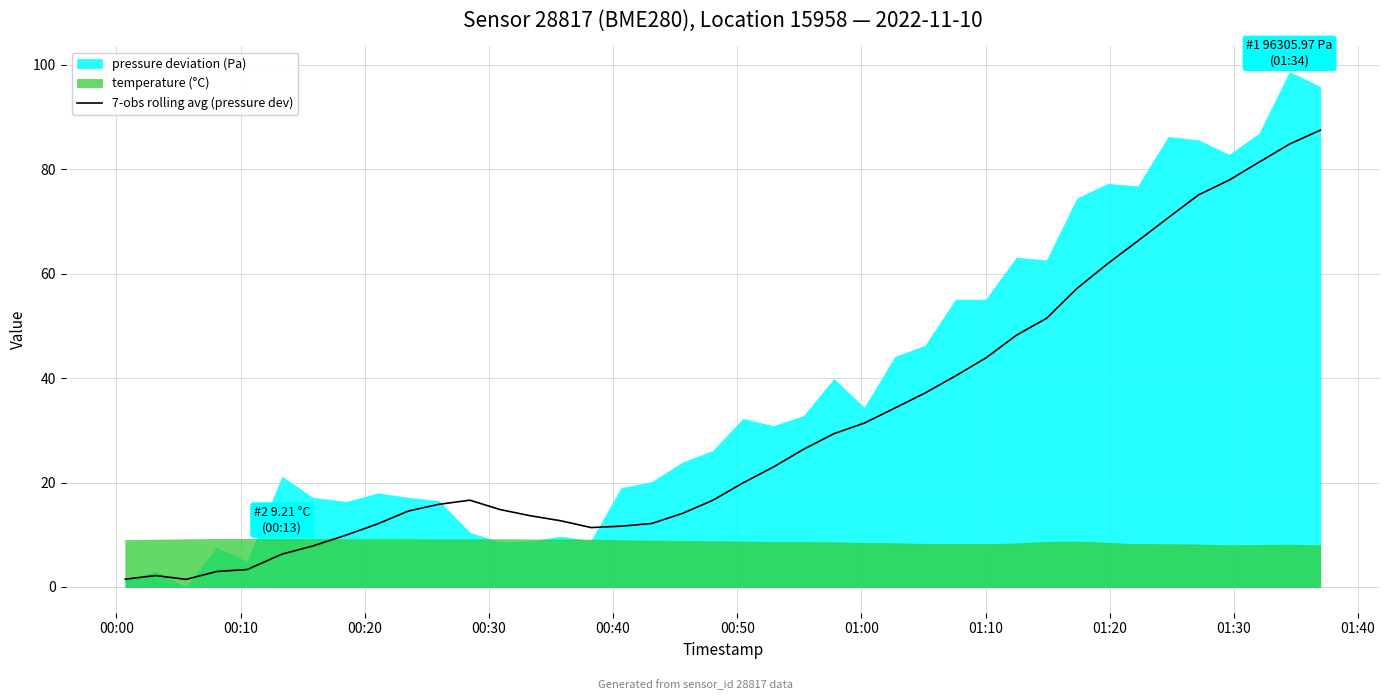

Reading left to right, what are all the values shown in this chart?

1.5	2.2	1.5	3.0	3.3	6.3	7.8	10.0	12.1	14.5	15.8	16.6	14.8	13.6	12.7	11.4	11.6	12.2	14.1	16.6	19.9	23.0	26.4	29.4	31.4	34.3	37.2	40.4	43.9	48.2	51.5	57.2	61.9	66.3	70.7	75.1	77.9	81.4	84.8	87.5